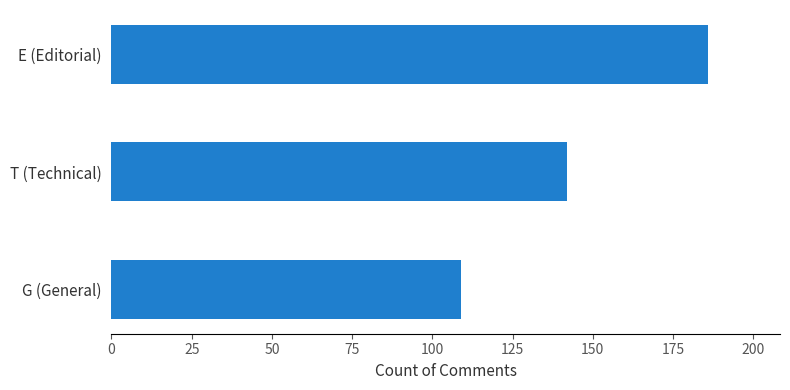

Rank the categories by value from highest to lowest.

E (Editorial), T (Technical), G (General)